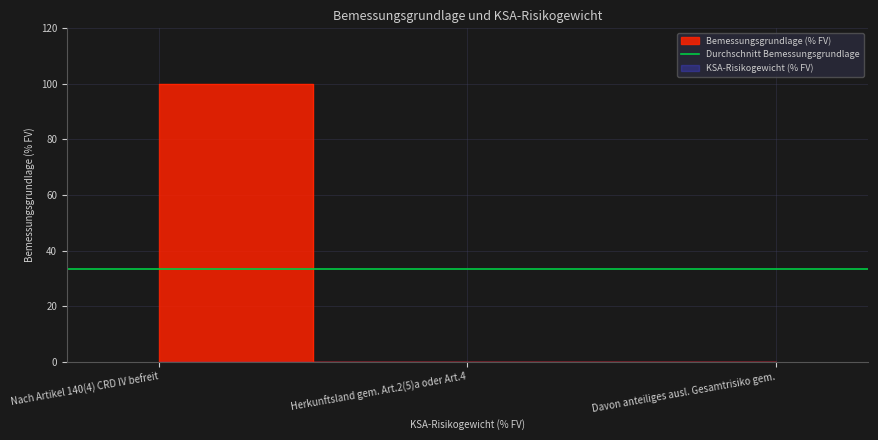

Reading left to right, transcribe all the data shown in this chart.

Nach Artikel 140(4) CRD IV befreit=100.0	Herkunftsland gem. Art.2(5)a oder Art.4=0.0	Davon anteiliges ausl. Gesamtrisiko gem.=0.0